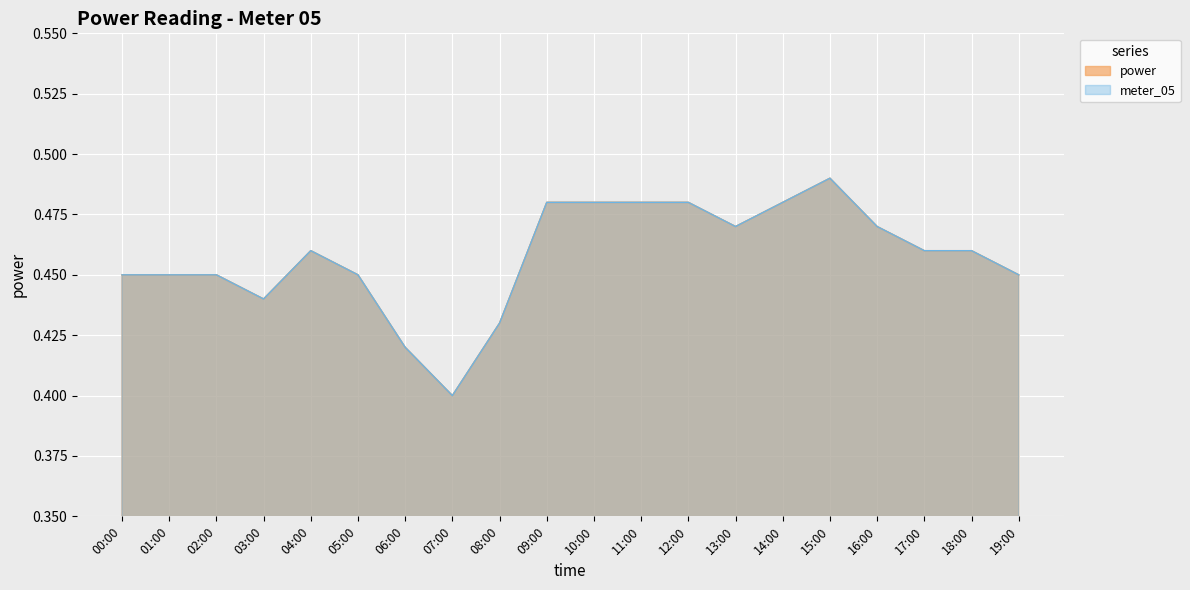

Which series has the largest total across all categories?

power